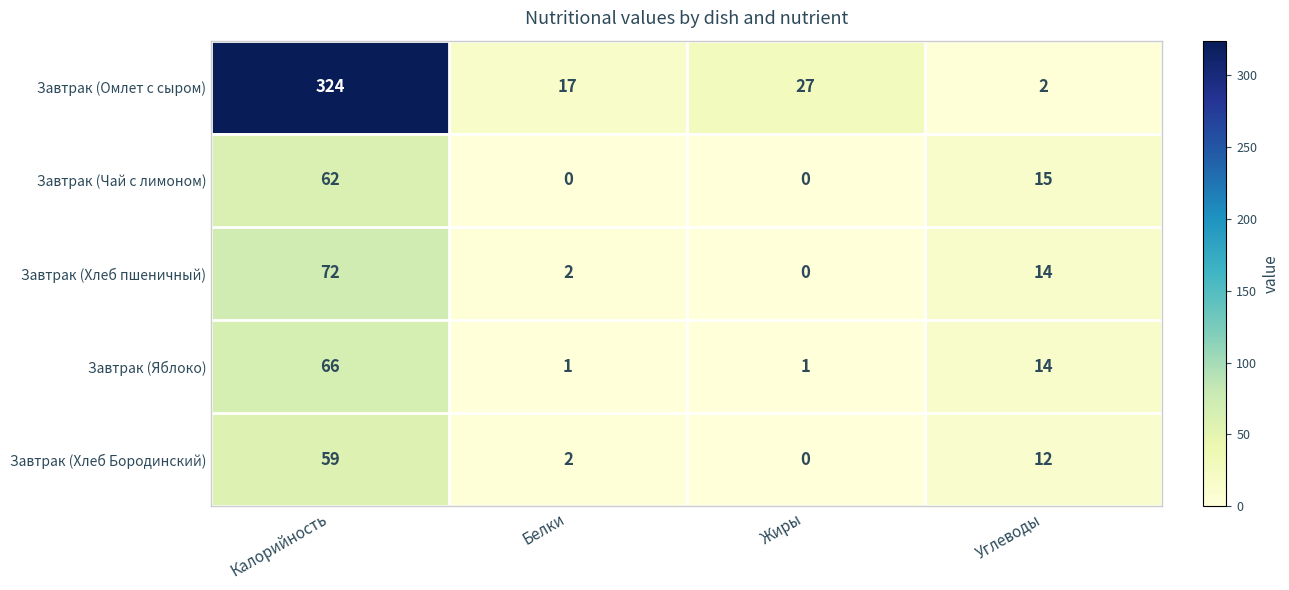

At which label does Завтрак (Хлеб пшеничный) first exceed 14?

Калорийность